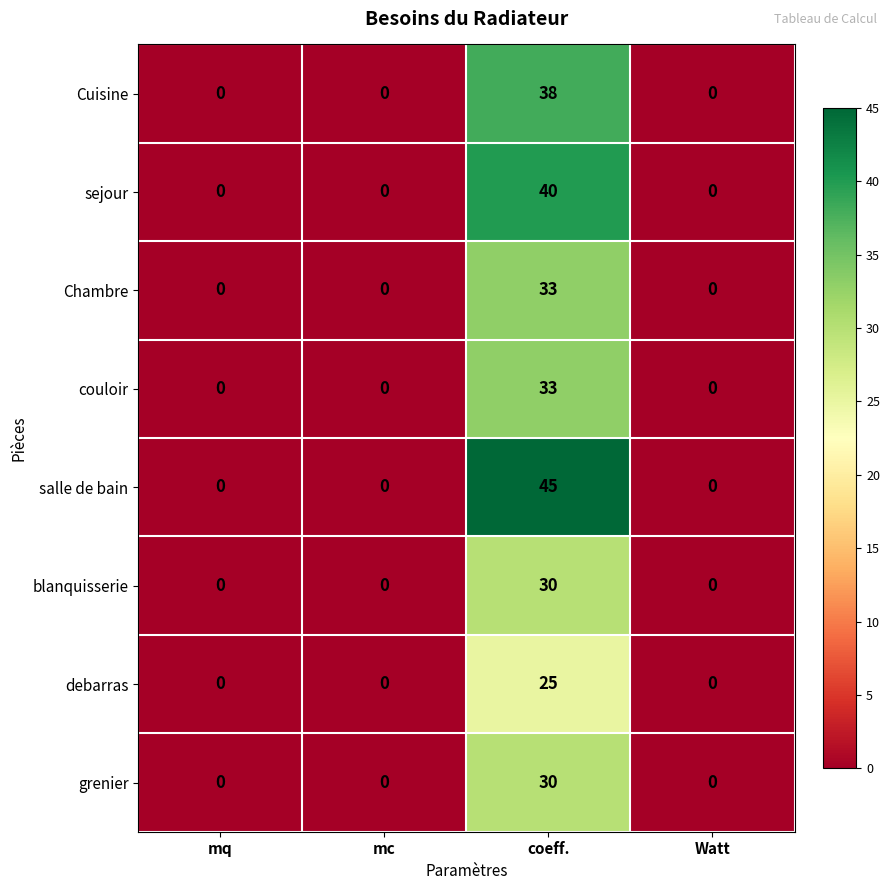

Which series has the widest spread of values?

salle de bain